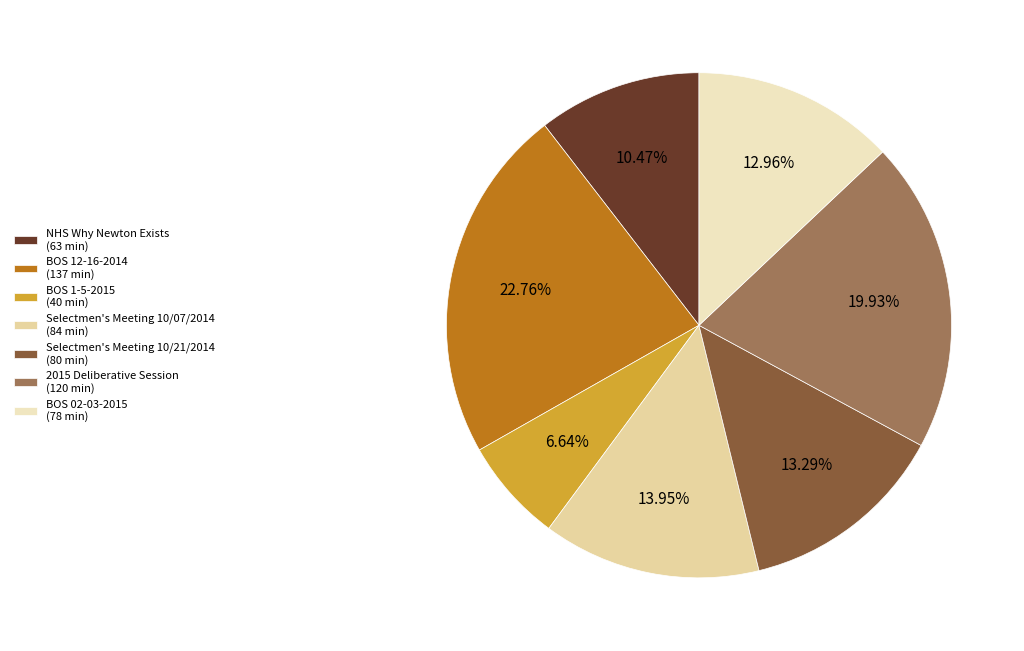

How many slices are in this pie chart?

7